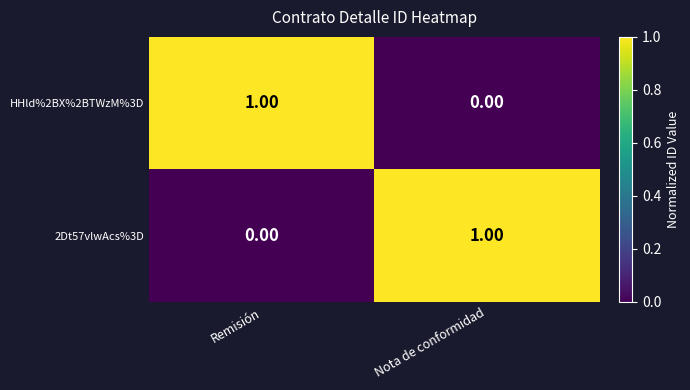

Where is HHld%2BX%2BTWzM%3D nearest to the value 0?

Nota de conformidad